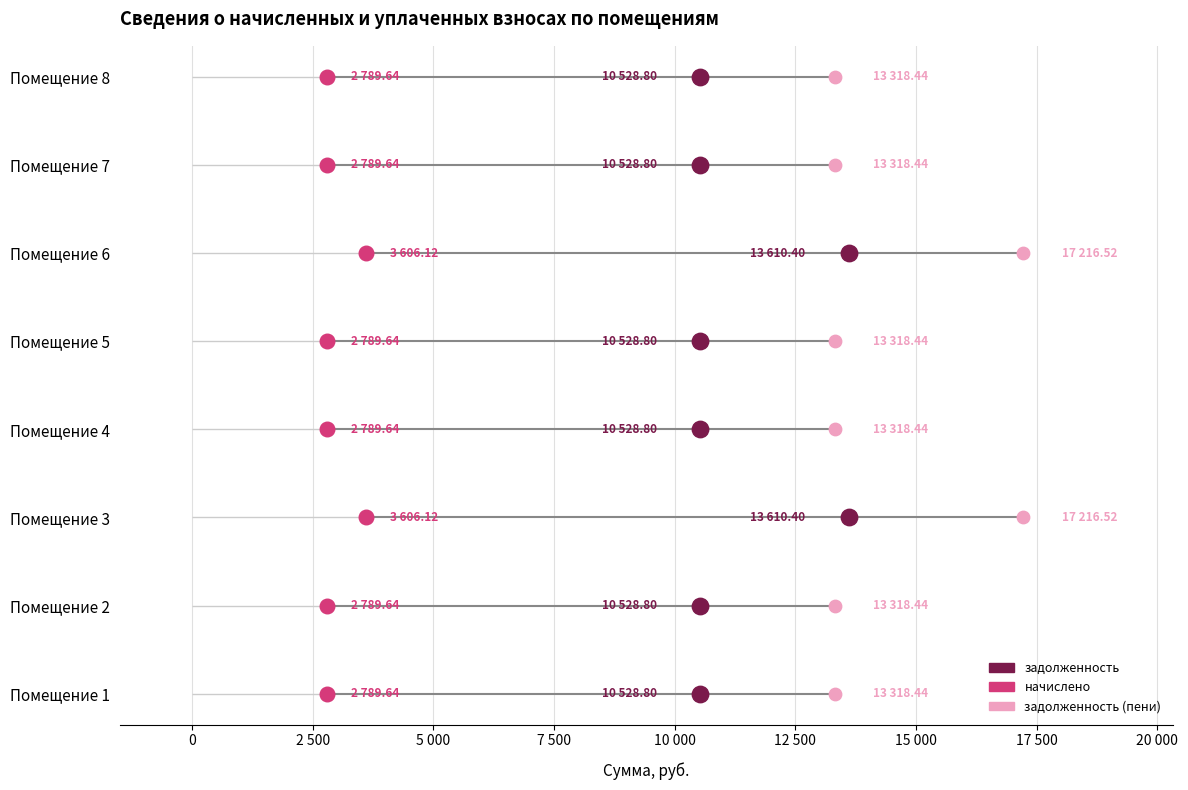

Is the value of задолженность (пени) at 2 500 greater than the value of начислено at 15 000?

No